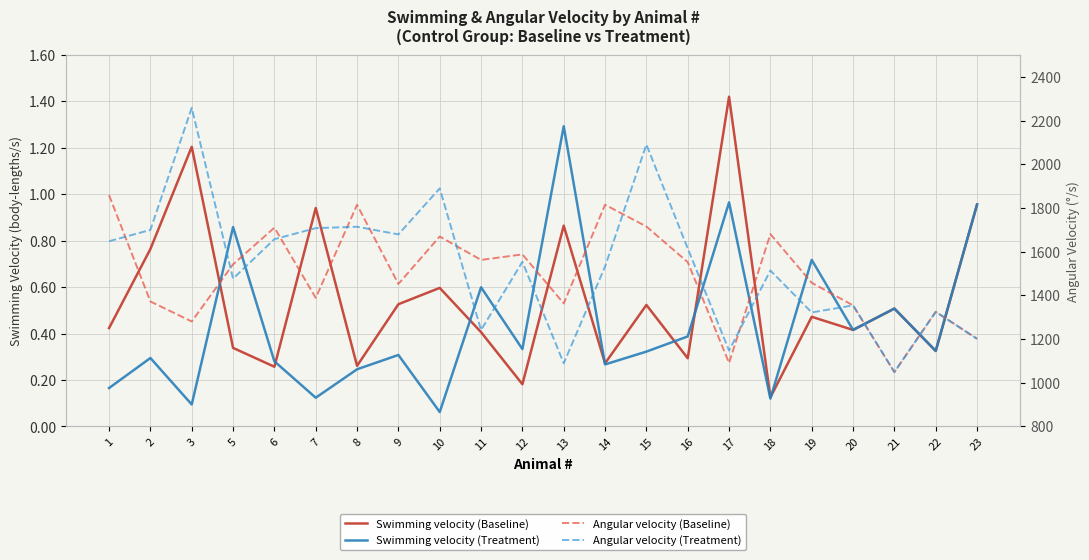

At which category is the sum across all series the highest?

15